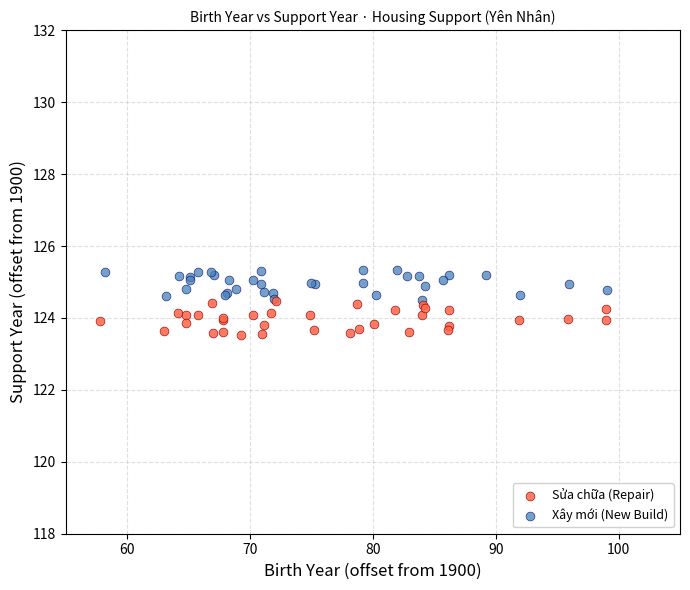

Which series reaches the maximum Y coordinate?

Xây mới (New Build)